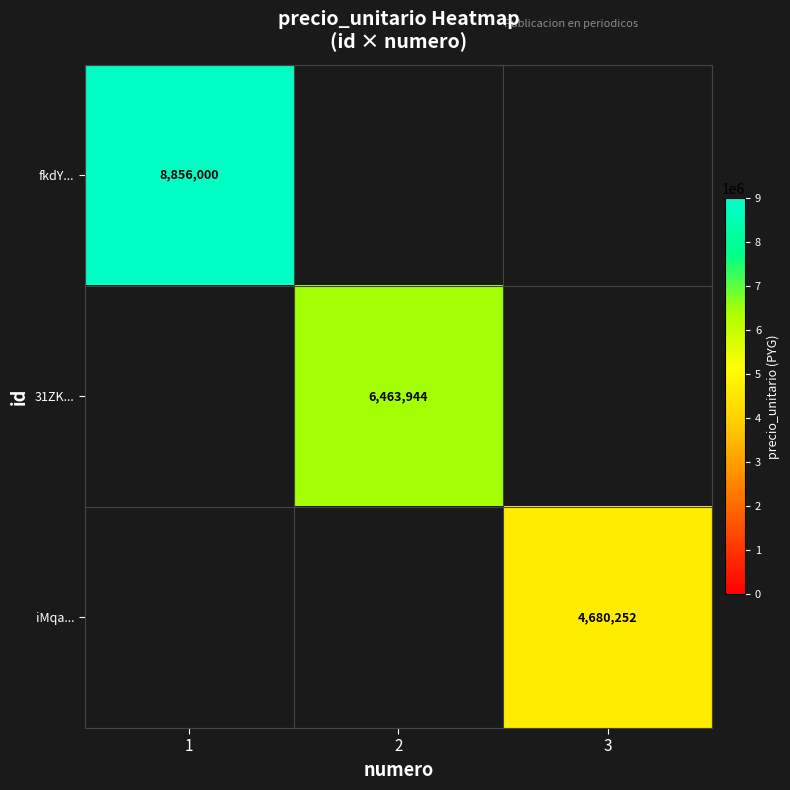

Is it true that fkdY... equals 8856000 at 1?

True